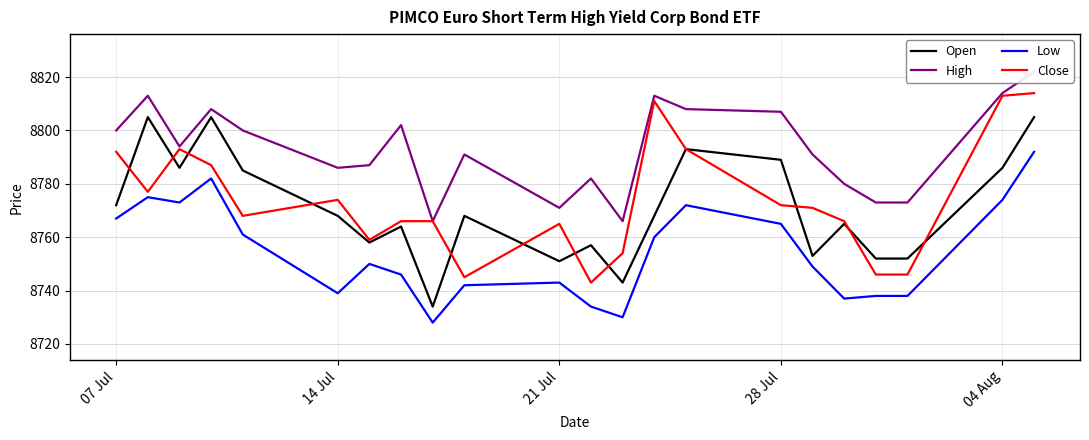

Which series has the largest range (max minus min)?

Open